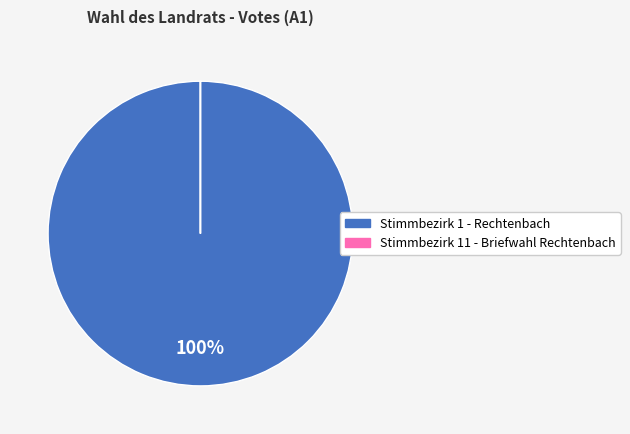

True or false: Stimmbezirk 1 - Rechtenbach accounts for 86% of the total.

False